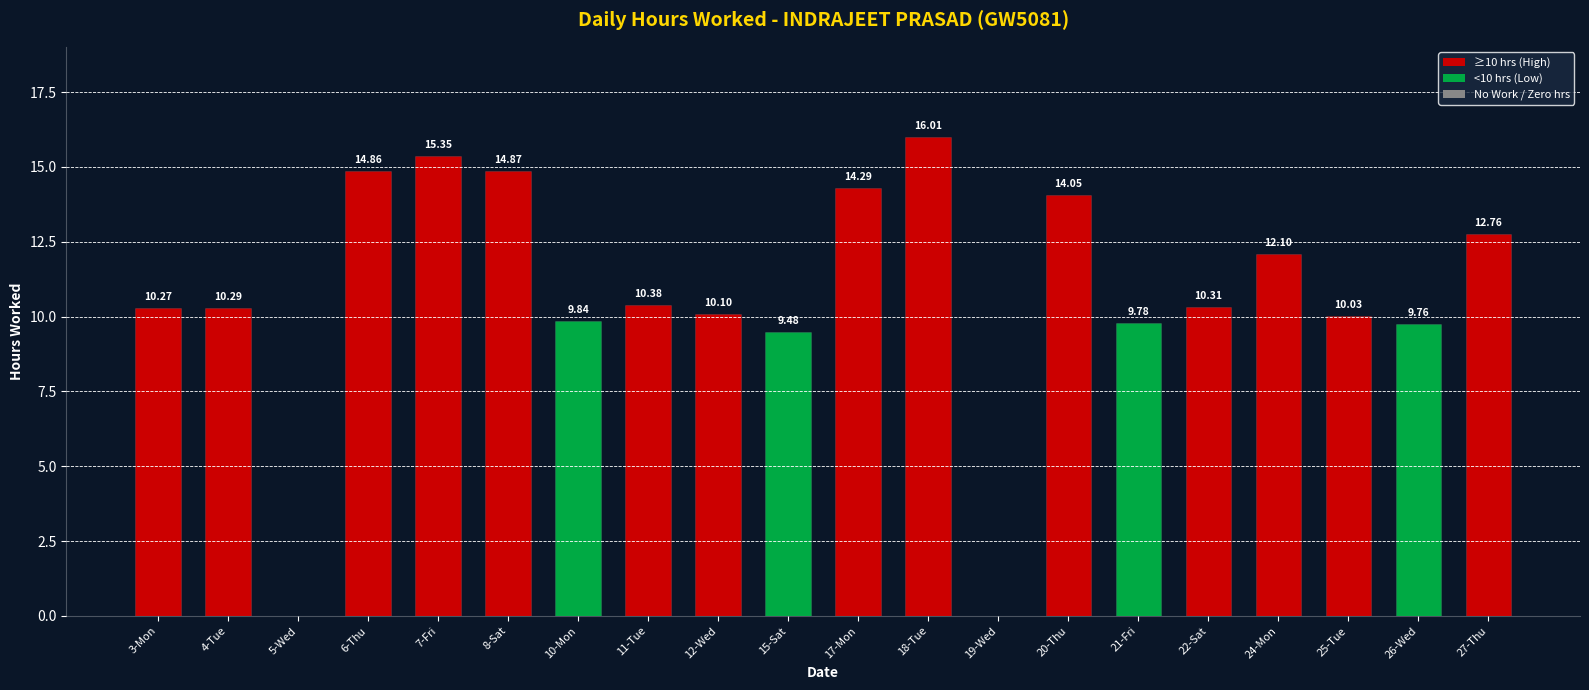

What is the maximum value shown in the chart?

16.0